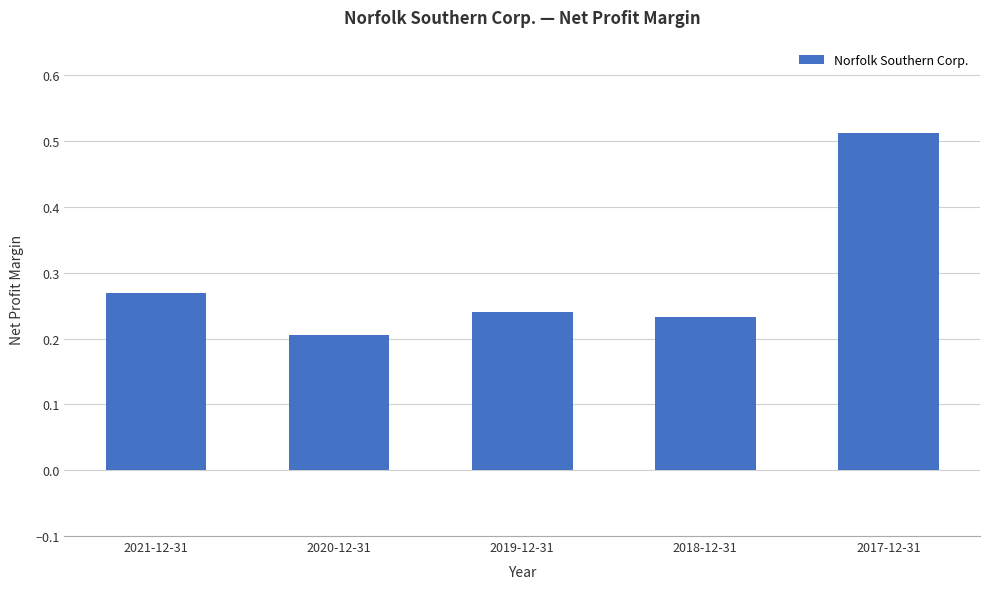

Which label corresponds to the smallest value in the chart?

2020-12-31